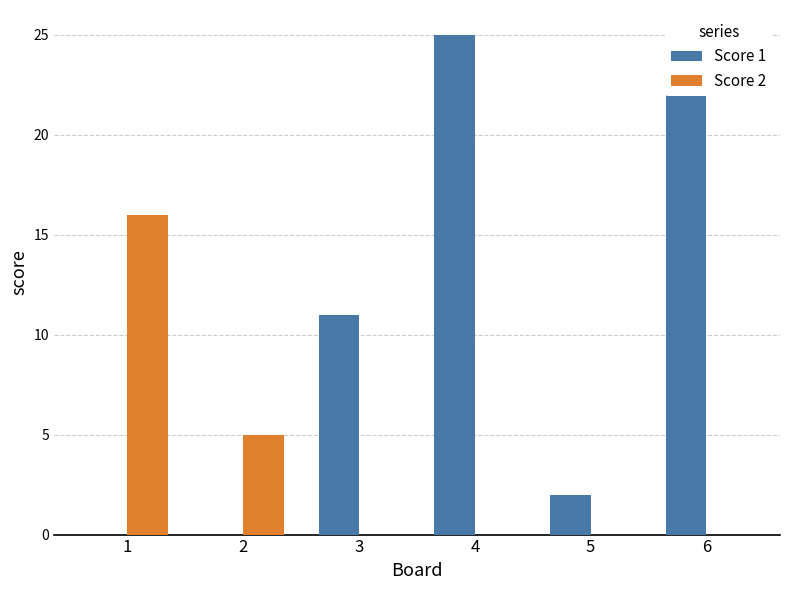

List the labels in order of Score 1 value, largest first.

4, 6, 3, 5, 1, 2